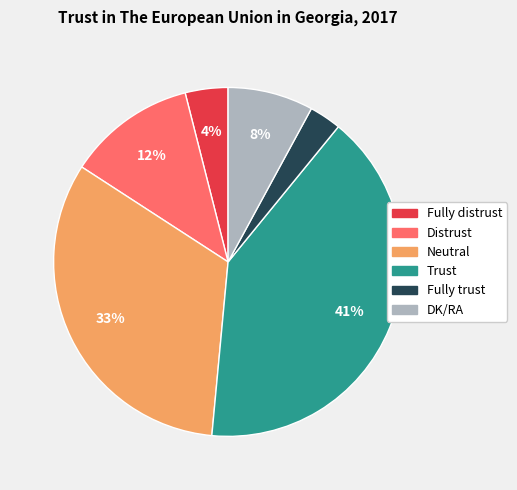

Which has a higher value, Distrust or Trust?

Trust